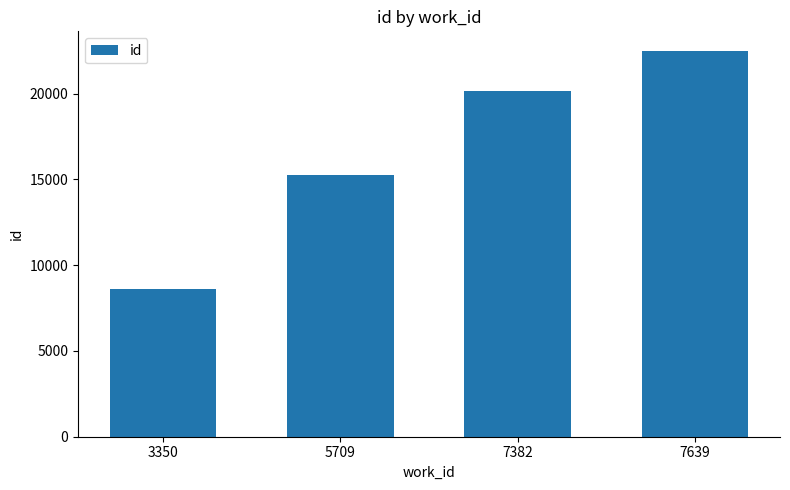

Reading left to right, what are all the values shown in this chart?

3350=8623	5709=15233	7382=20146	7639=22514